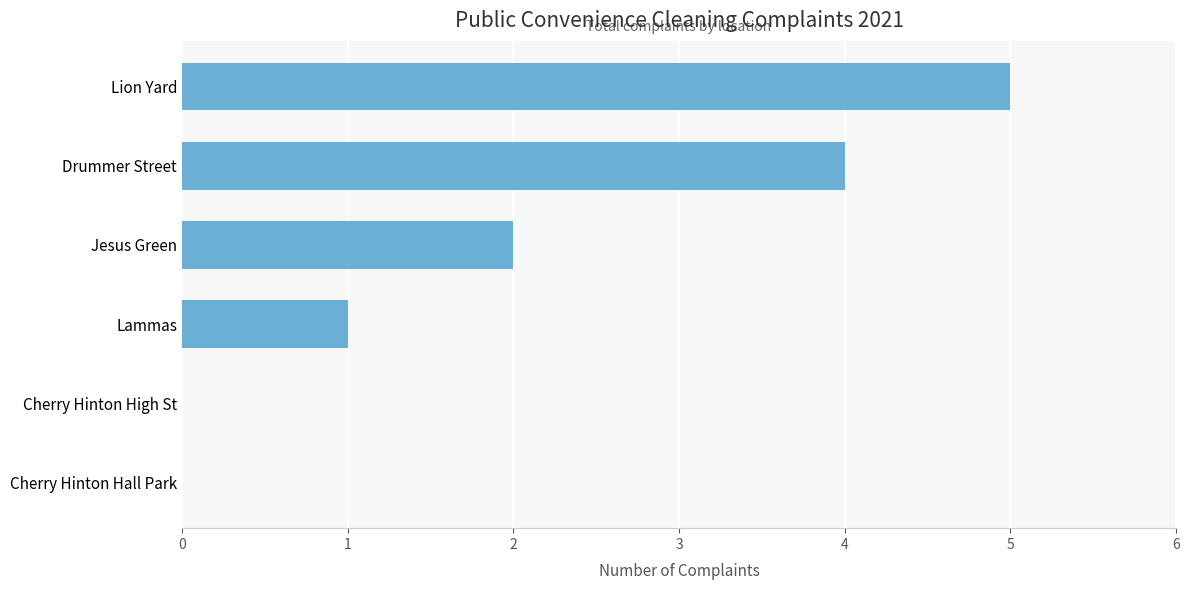

The chart shows a value of 1 at Lammas. True or false?

True